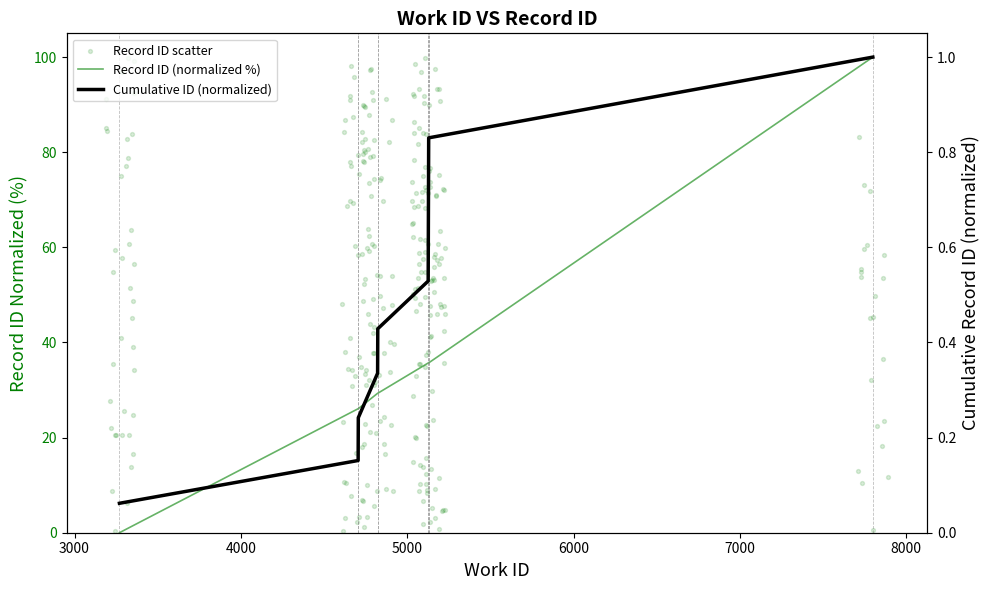

Between 7799 and 4822, which is larger?

7799